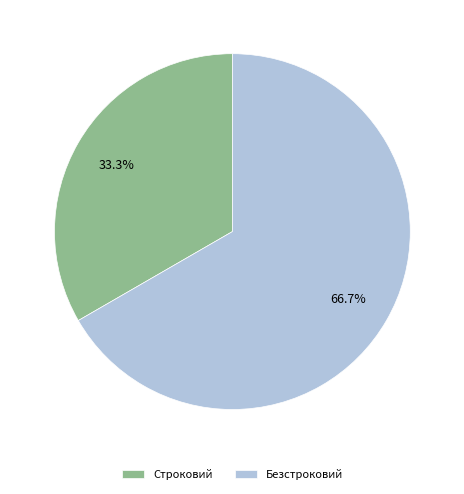

Is it true that Безстроковий is 67% of the pie?

True